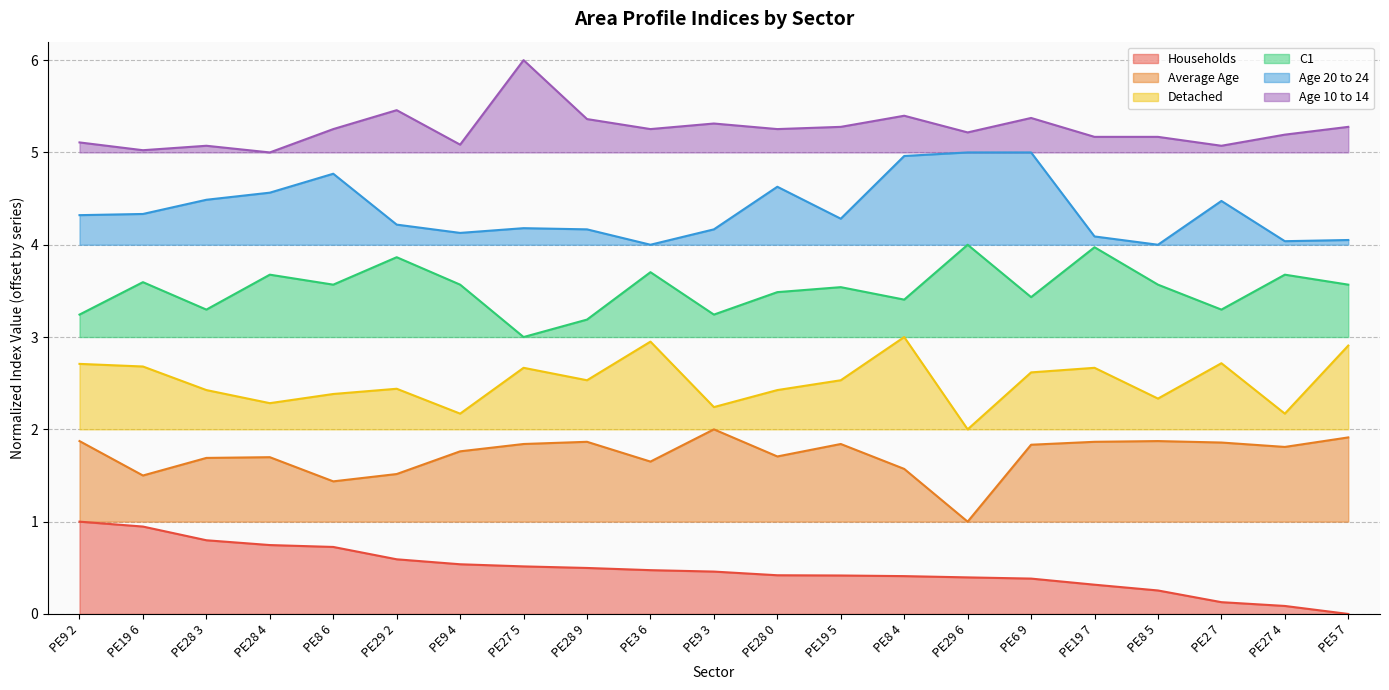

What is the total value across all series at PE27 5?

18.2